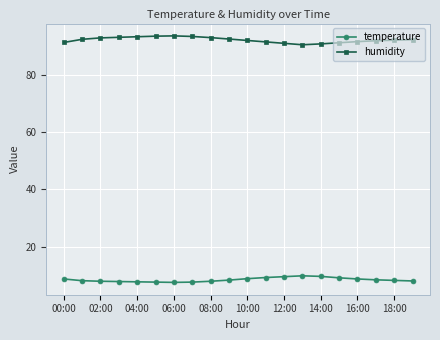

What is the sum of all humidity values?

1843.9